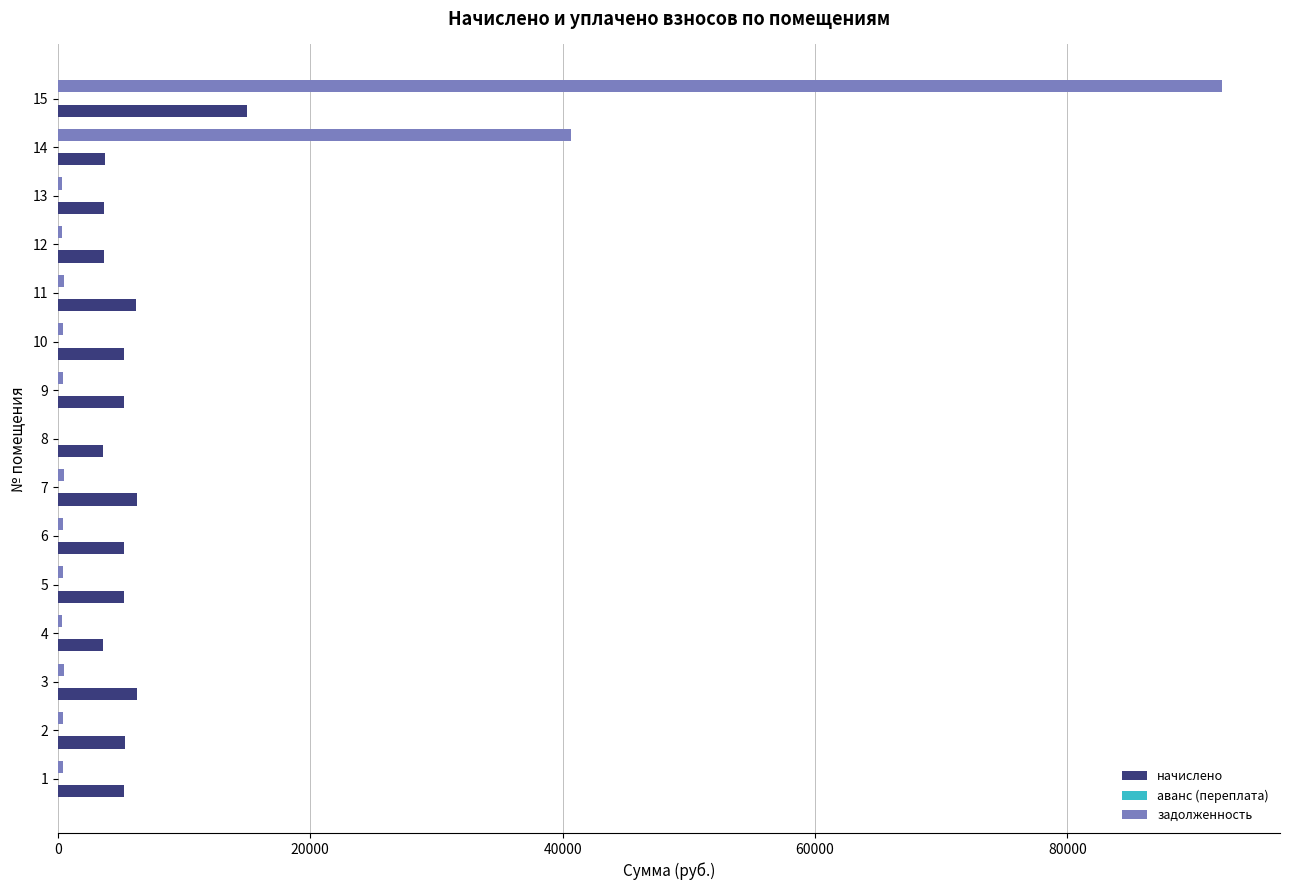

What is the sum of all задолженность values?

137996.0